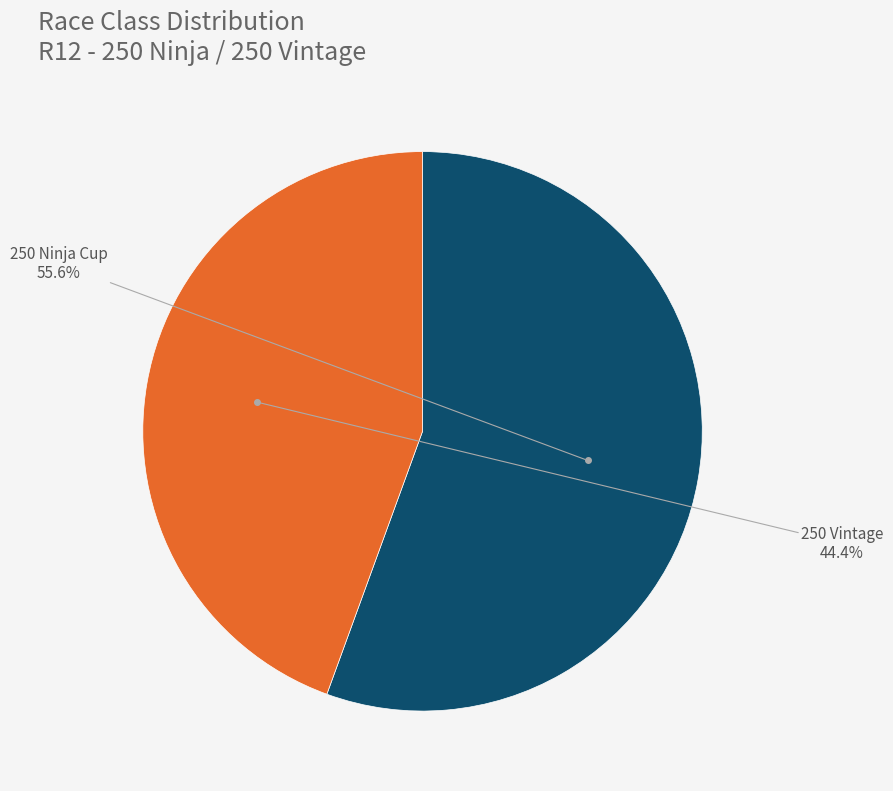

Does any single category account for the majority?

Yes